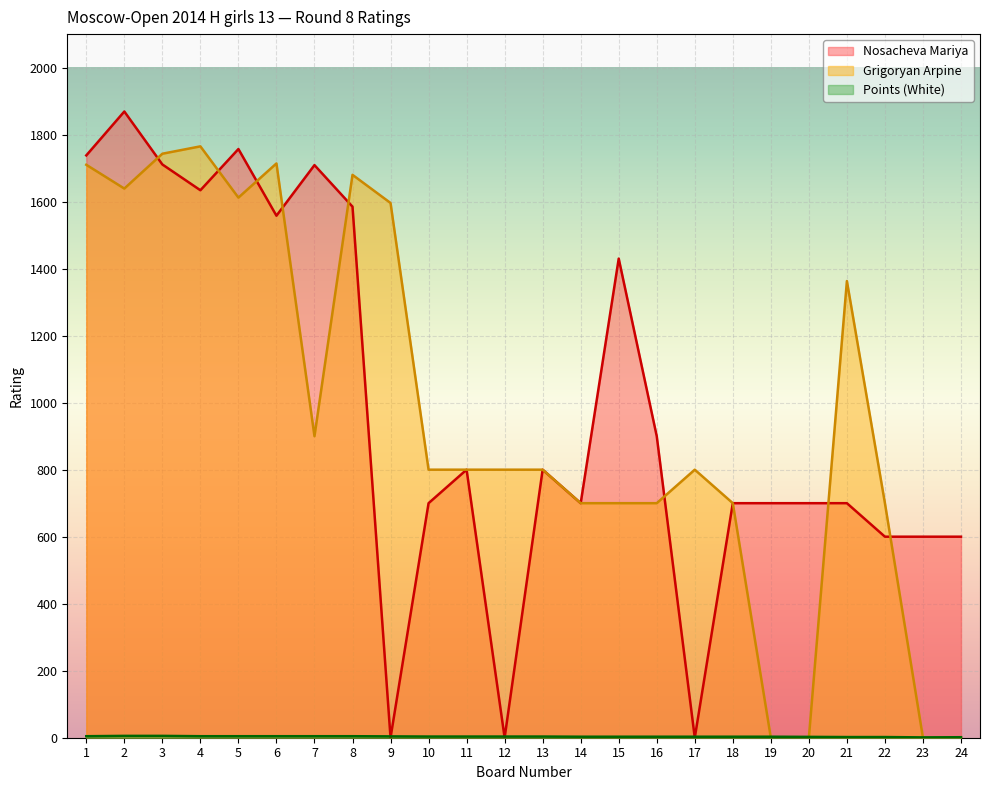

In Grigoryan Arpine, how many points are lower than both neighbors (excluding endpoints)?

3